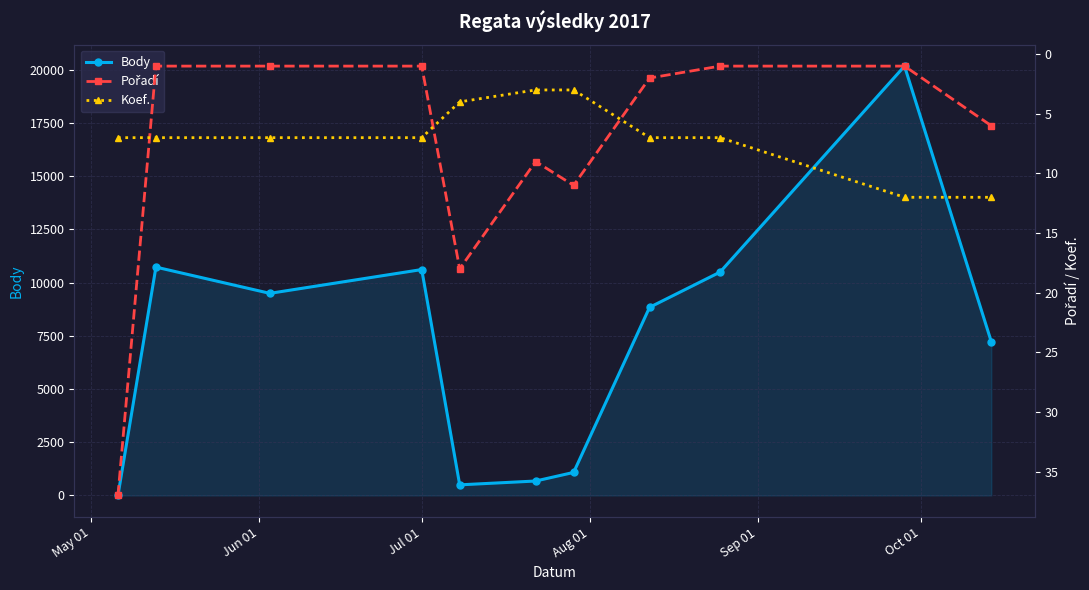

Count the number of categories in the chart.

11